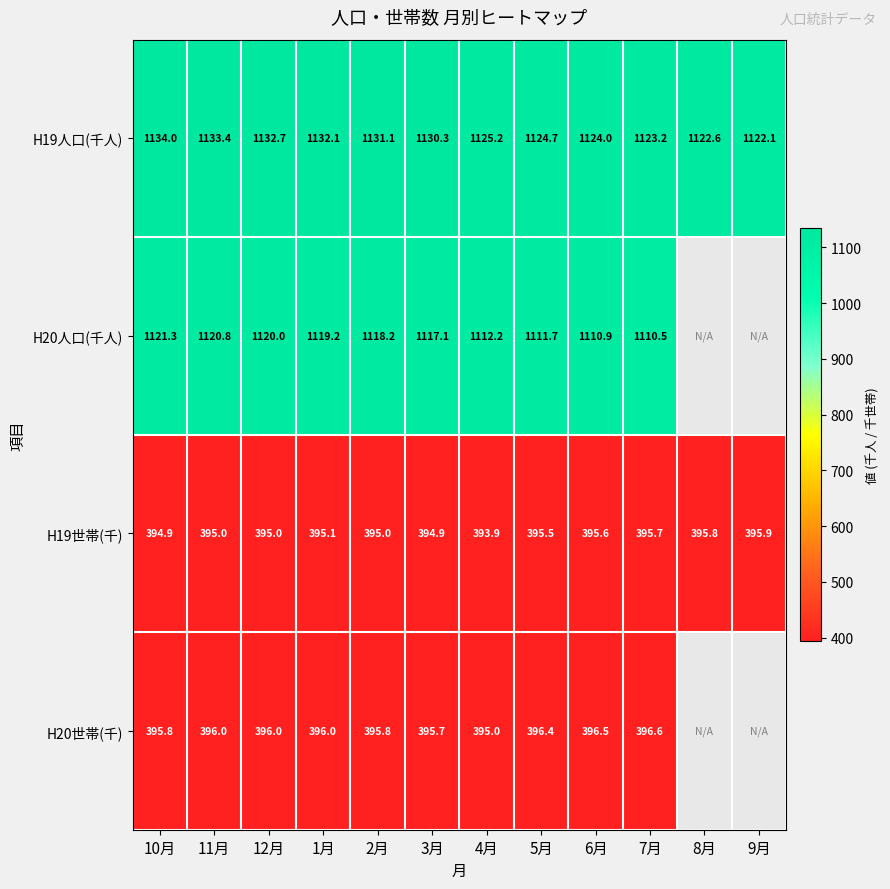

What is the minimum value shown in the chart?

393.9